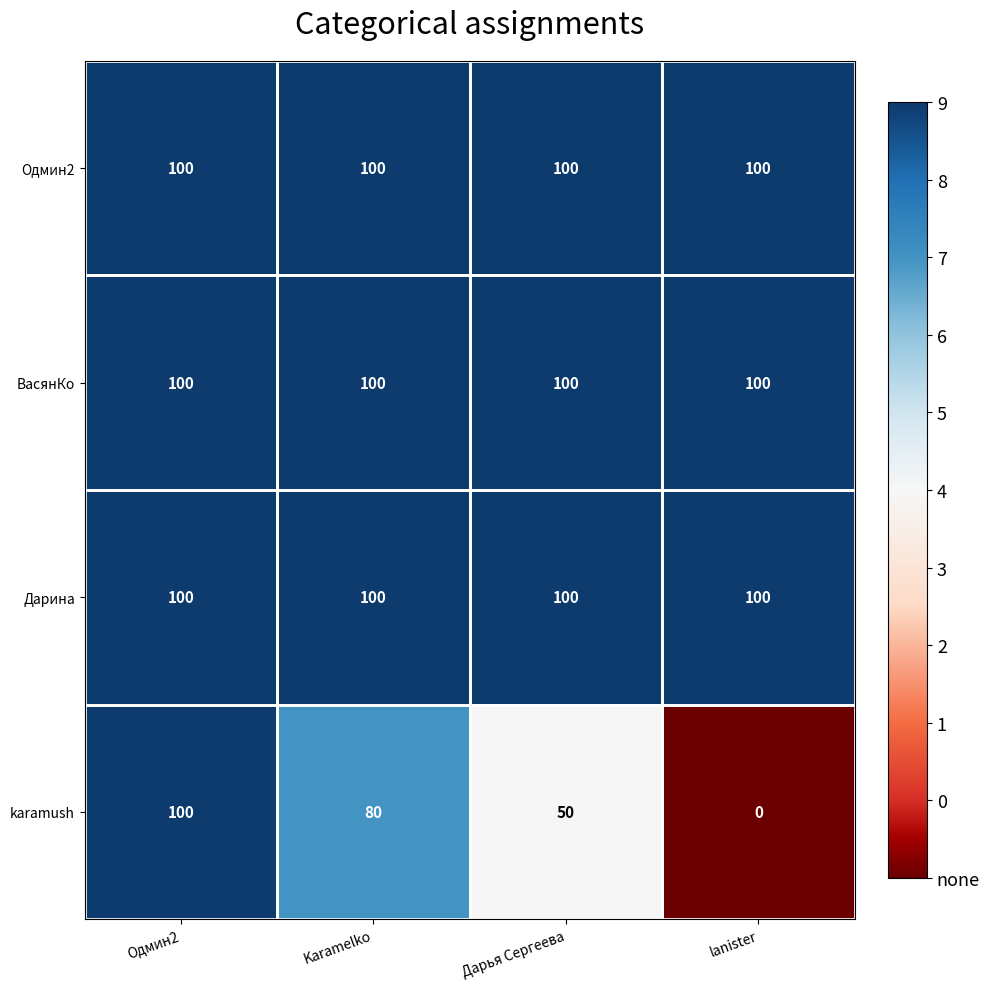

At which category is the sum across all series the highest?

Одмин2